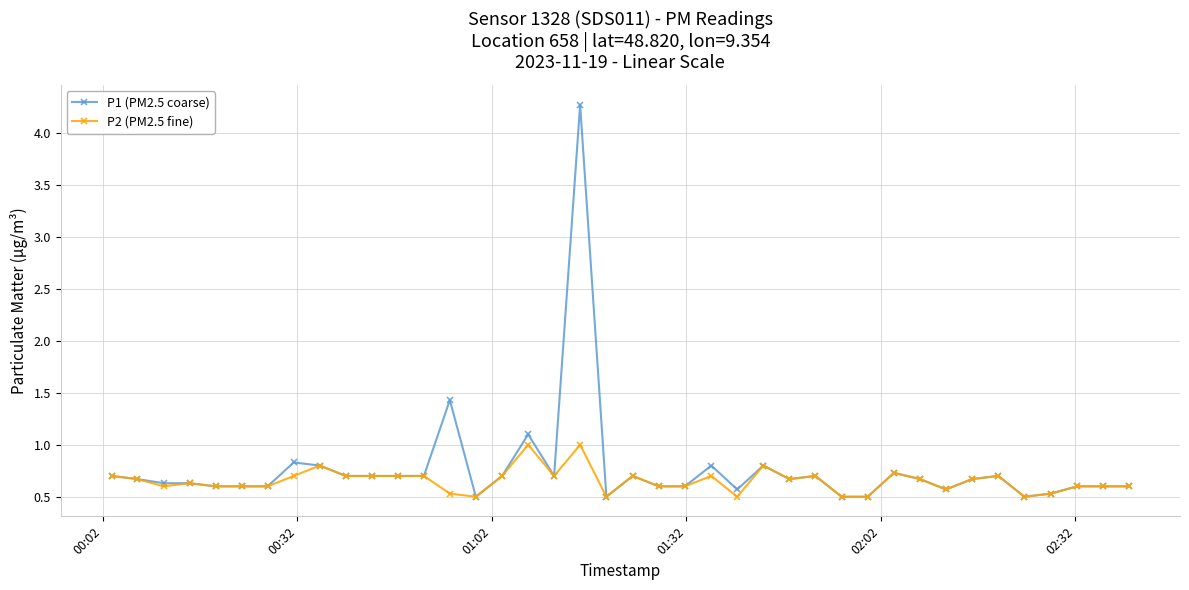

True or false: P2 (PM2.5 fine) has more than 2 interior local peaks.

True